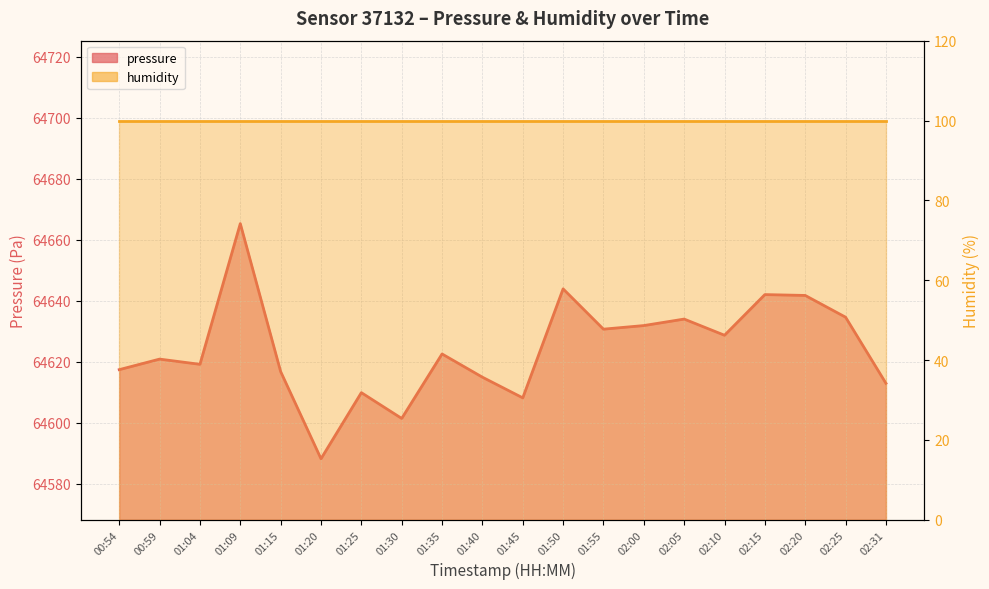

Count the number of values greater than 64622.

10